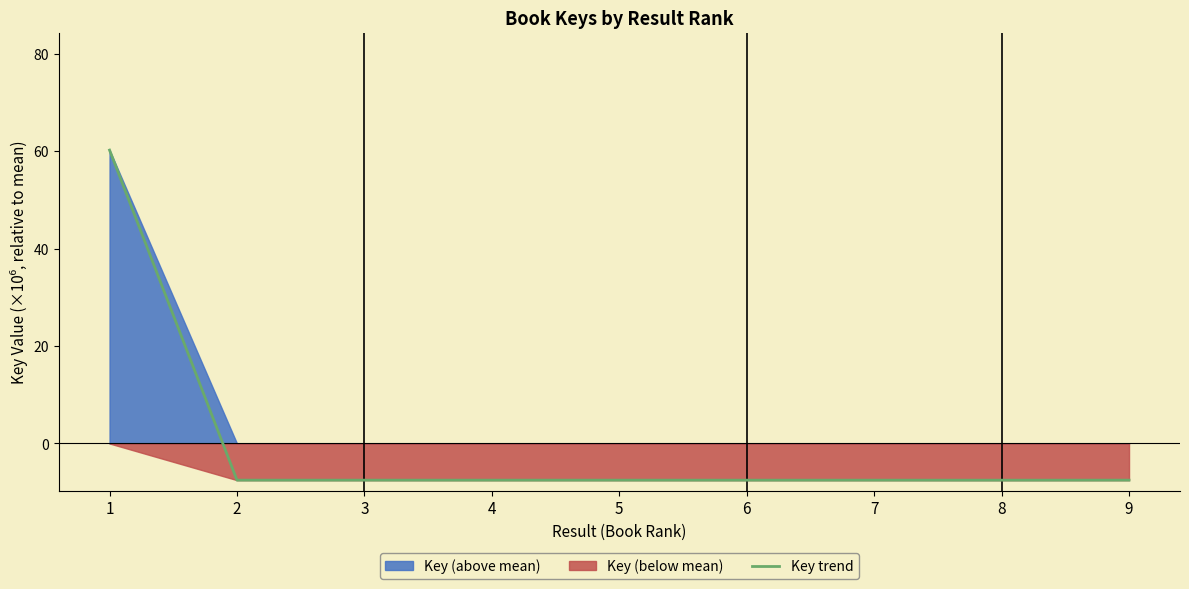

Which has a higher value, 7 or 4?

7